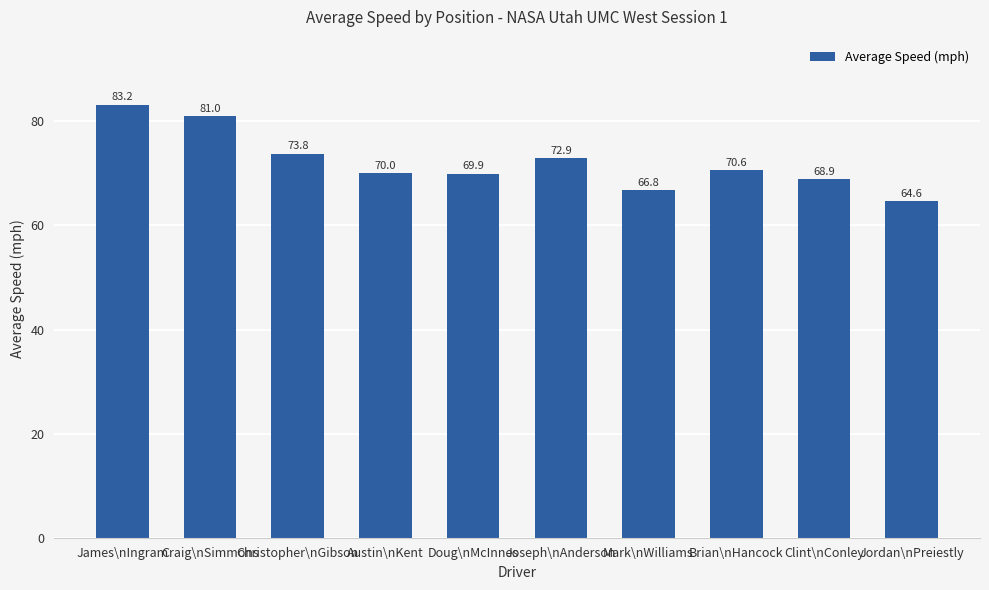

What is the sum of all values?

721.6